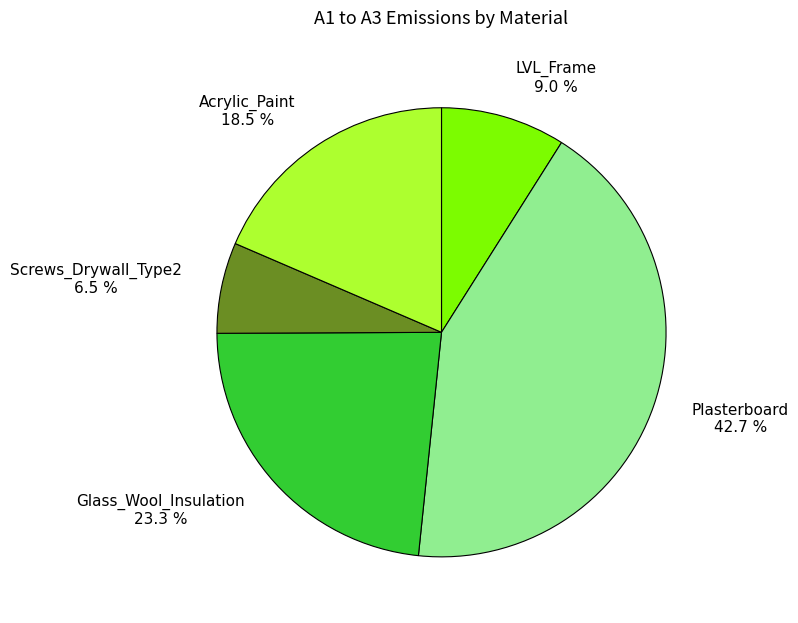

Which has a higher value, LVL_Frame or Plasterboard?

Plasterboard